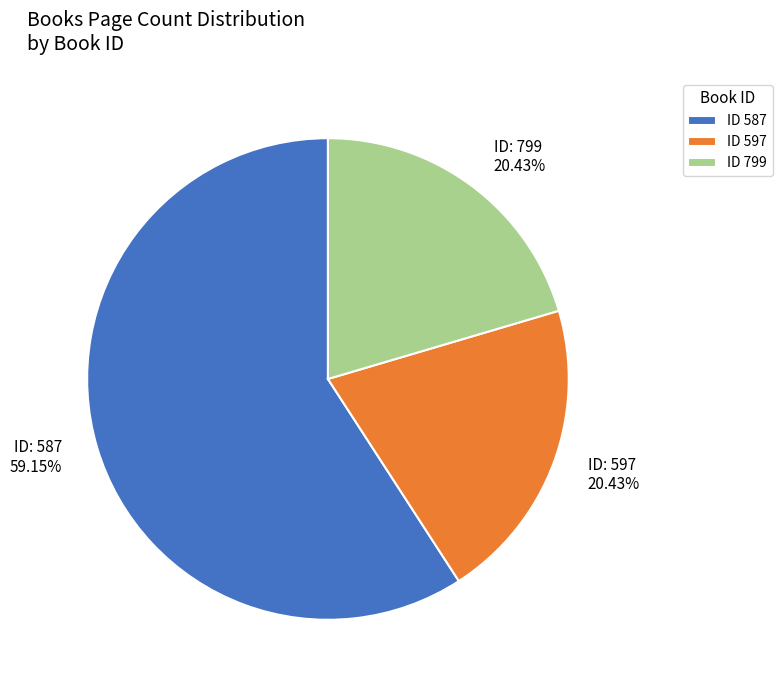

To the nearest percent, what is the difference between the largest and smallest slice percentages?

39%